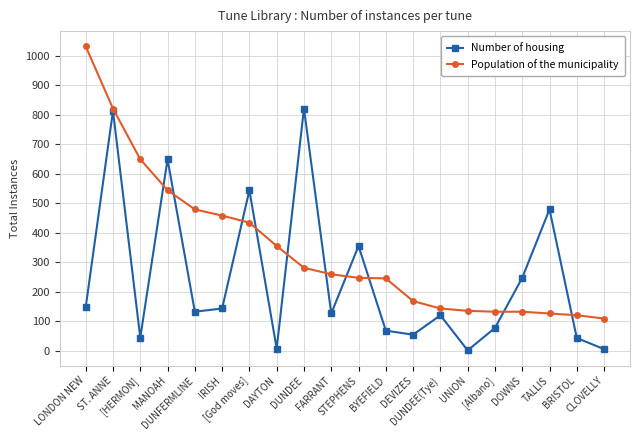

How many categories are shown in the chart?

20